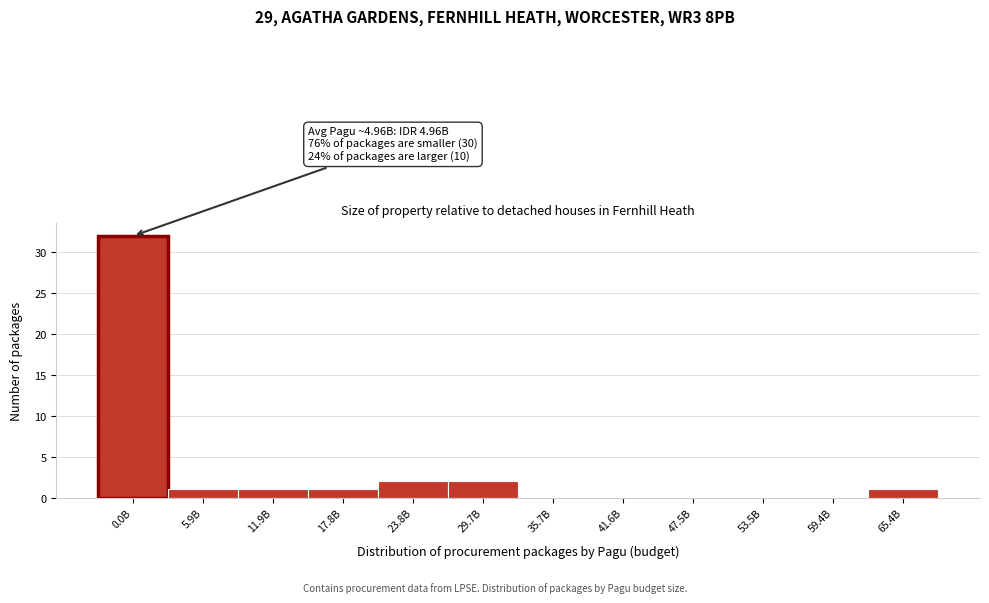

Reading right to left, what are all the values shown in this chart?

65.4B=1	59.4B=0	53.5B=0	47.5B=0	41.6B=0	35.7B=0	29.7B=2	23.8B=2	17.8B=1	11.9B=1	5.9B=1	0.0B=32